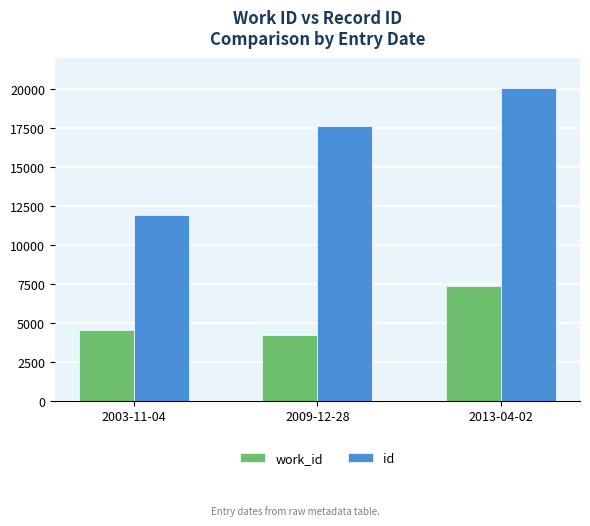

What is the minimum value for work_id?

4208